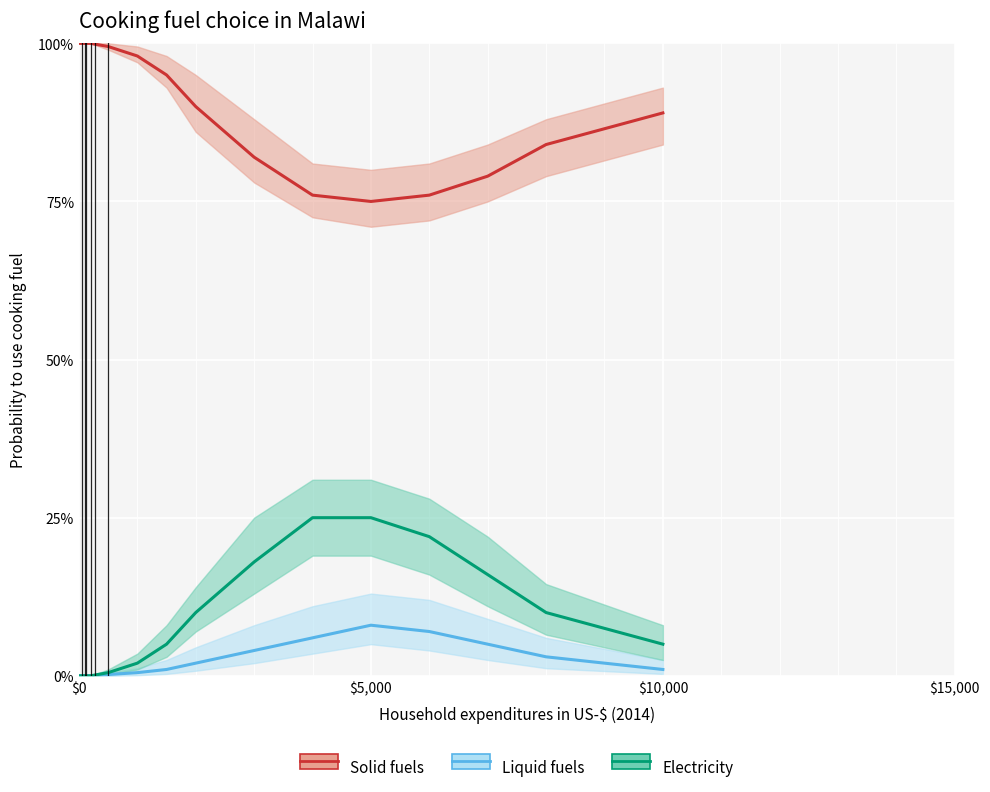

What are all the series names shown in the legend?

Solid fuels, Liquid fuels, Electricity